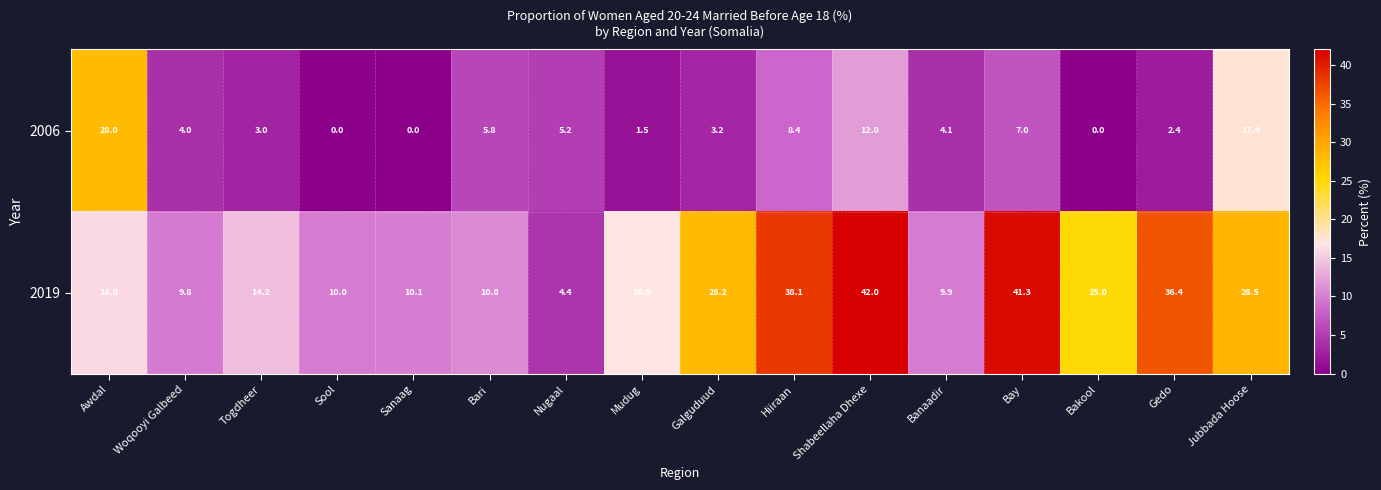

Between Togdheer and Hiiraan, which series saw the biggest shift?

2019